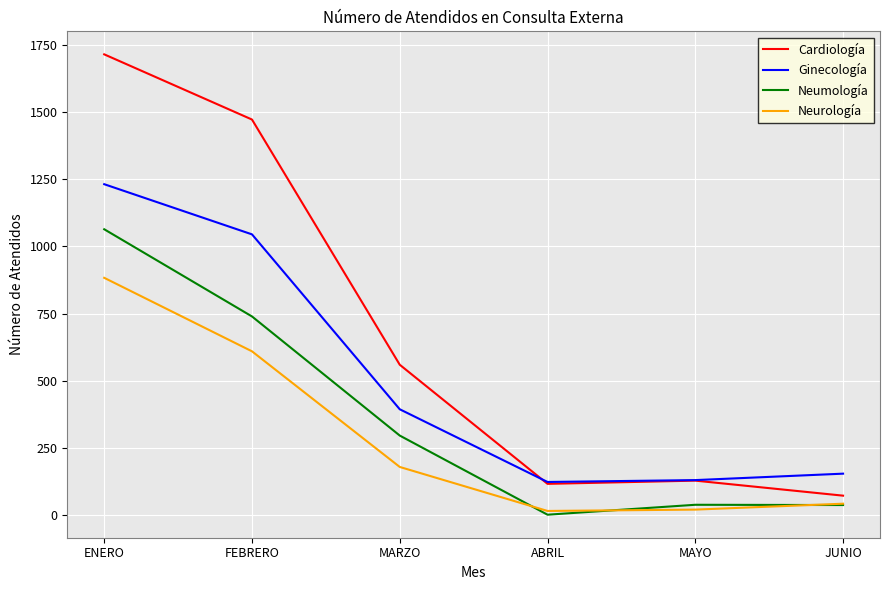

Which series ends up on top after the final intersection of Ginecología and Cardiología?

Ginecología